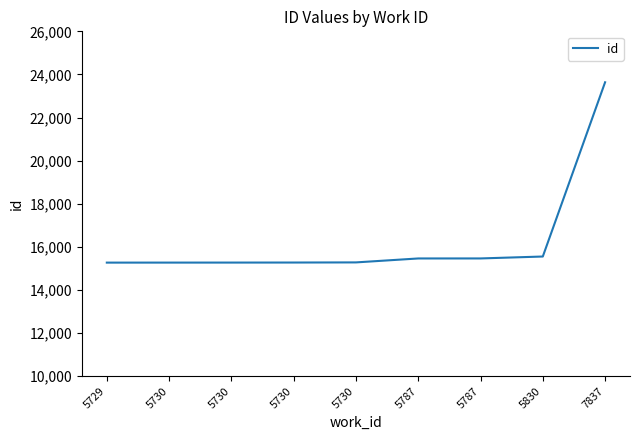

The chart shows a value of 20368 at 5729. True or false?

False